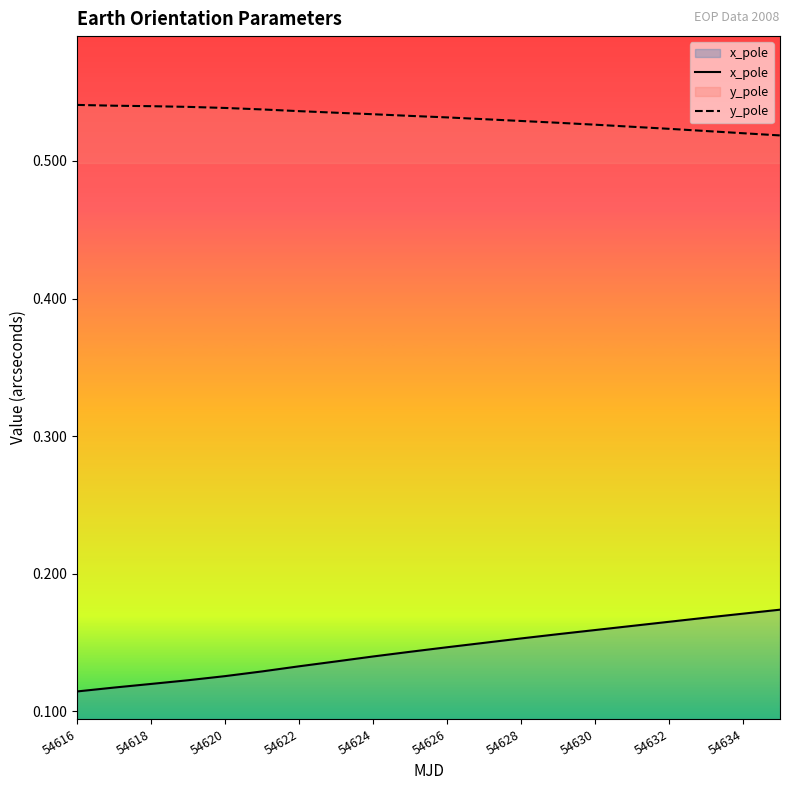

Which series has the largest total across all categories?

y_pole